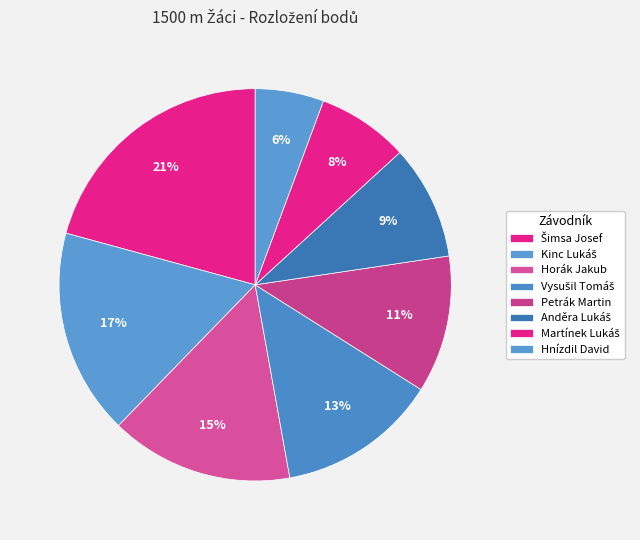

Approximately how many times larger is the value at Anděra Lukáš compared to Martínek Lukáš?

1.2